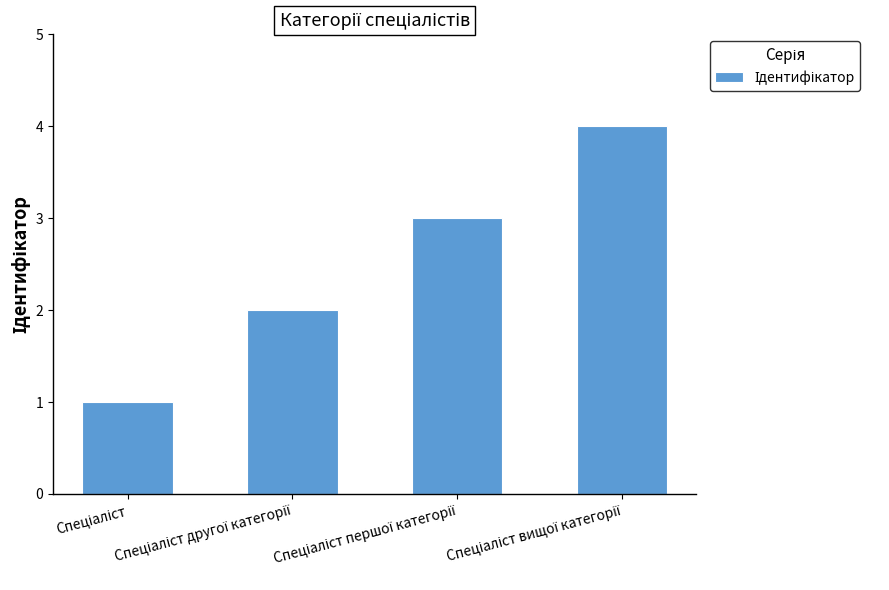

What is the greatest value displayed?

4